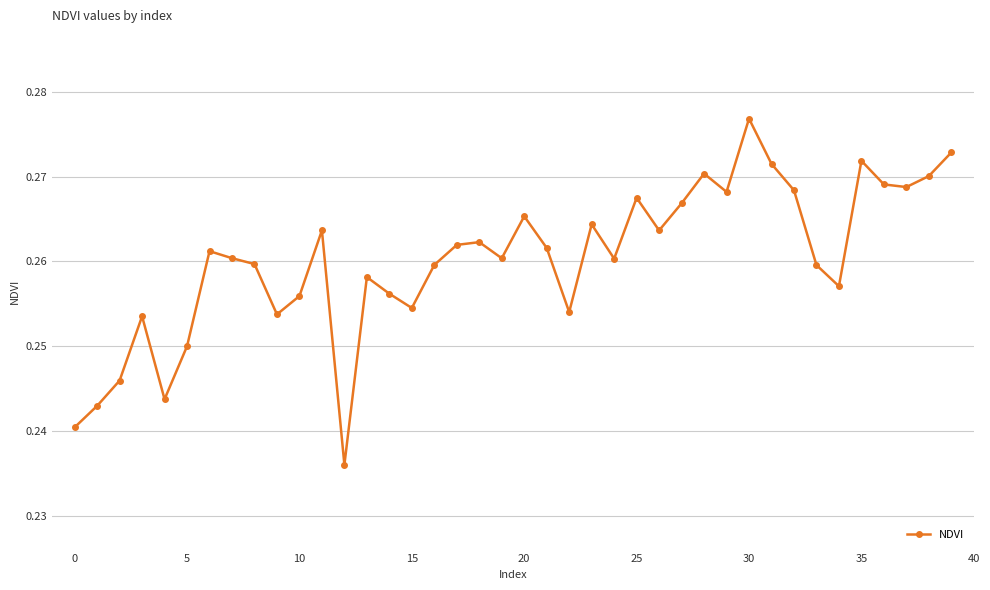

How many interior local valleys (lower than both neighbors) does the data have?

11